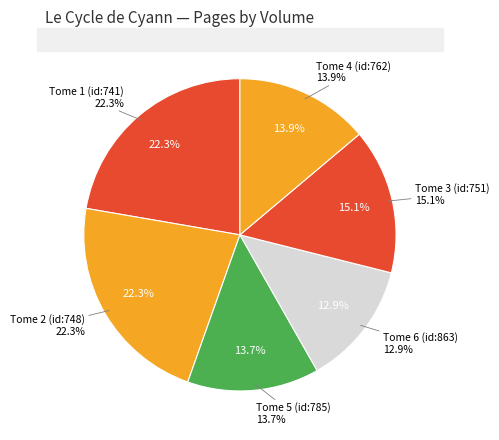

Is the sum of Tome 1 (id:741) and Tome 5 (id:785) greater than half?

No